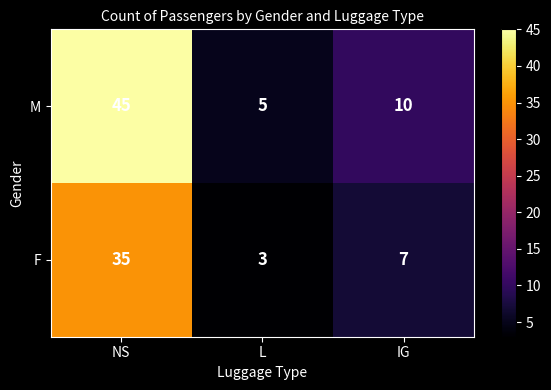

Reading right to left, extract all data points from this chart.

M: 10	5	45
F: 7	3	35